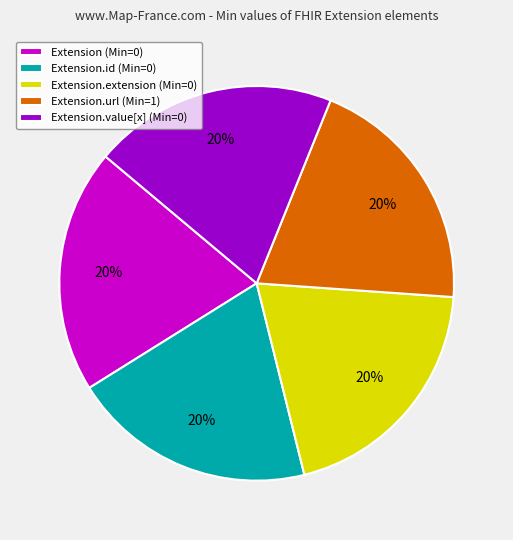

To the nearest percent, what is the average slice percentage?

20%